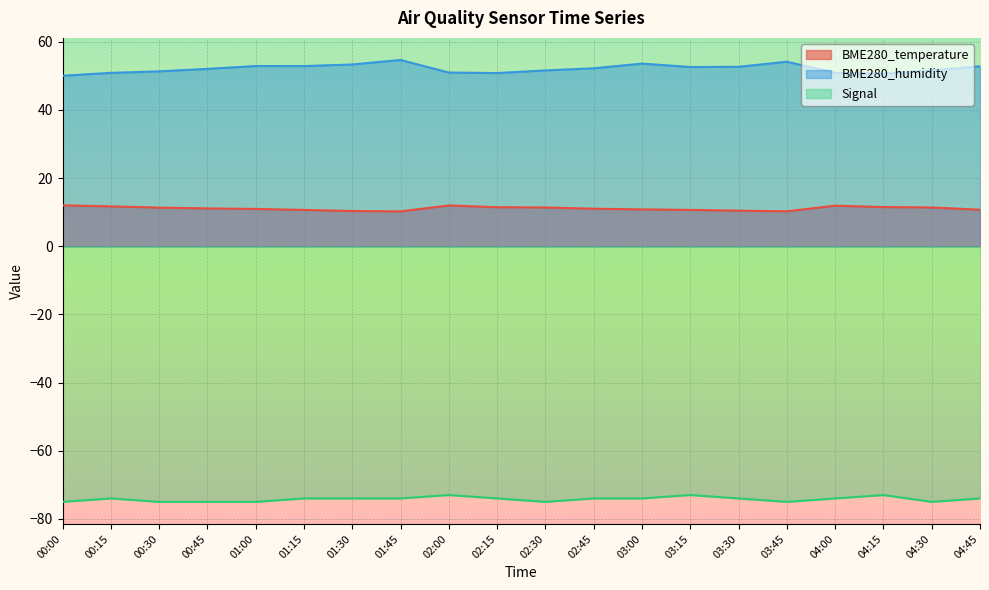

How many values in the Signal series exceed -74?

3